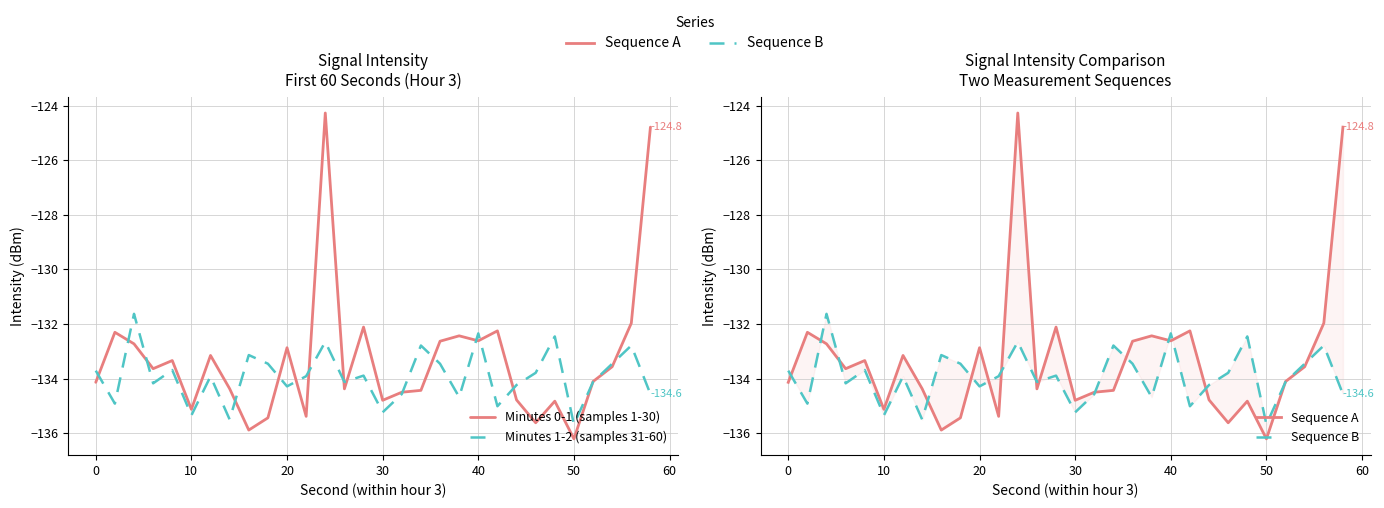

Which series ends up on top after the final intersection of Minutes 1-2 (samples 31-60) and Sequence A?

Sequence A